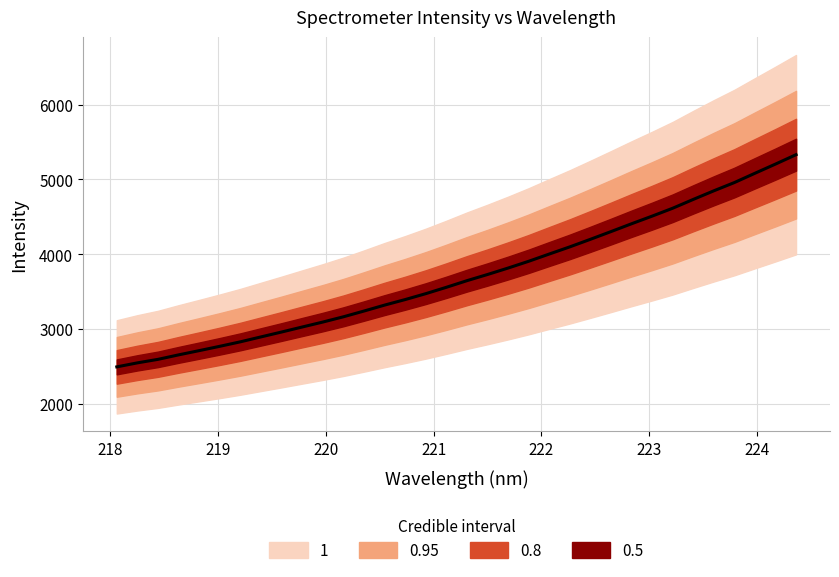

What is the difference between the maximum and minimum values?

2836.8